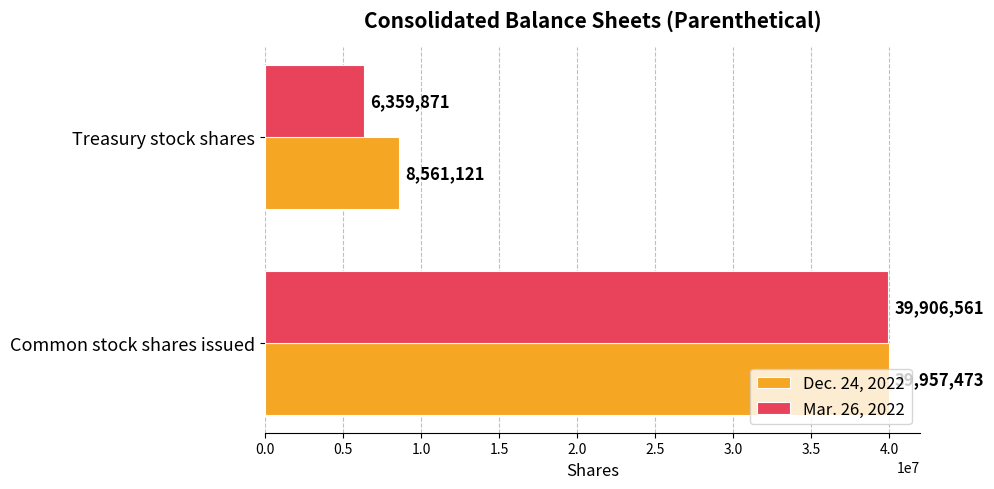

The value of Mar. 26, 2022 at Treasury stock shares is 6359871. True or false?

True